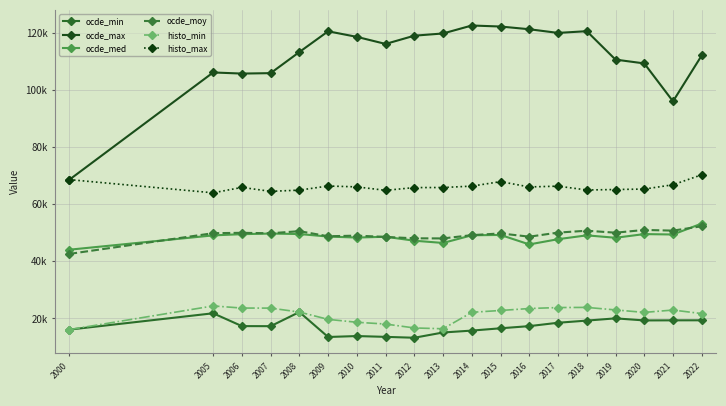

Rank the categories by ocde_max value from lowest to highest.

2000, 2021, 2006, 2007, 2005, 2020, 2019, 2022, 2008, 2011, 2010, 2012, 2013, 2017, 2009, 2018, 2016, 2015, 2014